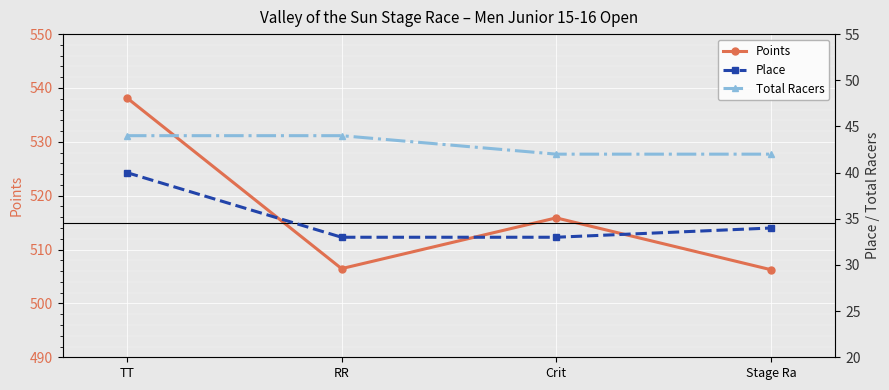

Reading left to right, what are all the values shown in this chart?

Points: 538.2	506.5	515.9	506.3
Place: 40.0	33.0	33.0	34.0
Total Racers: 44.0	44.0	42.0	42.0